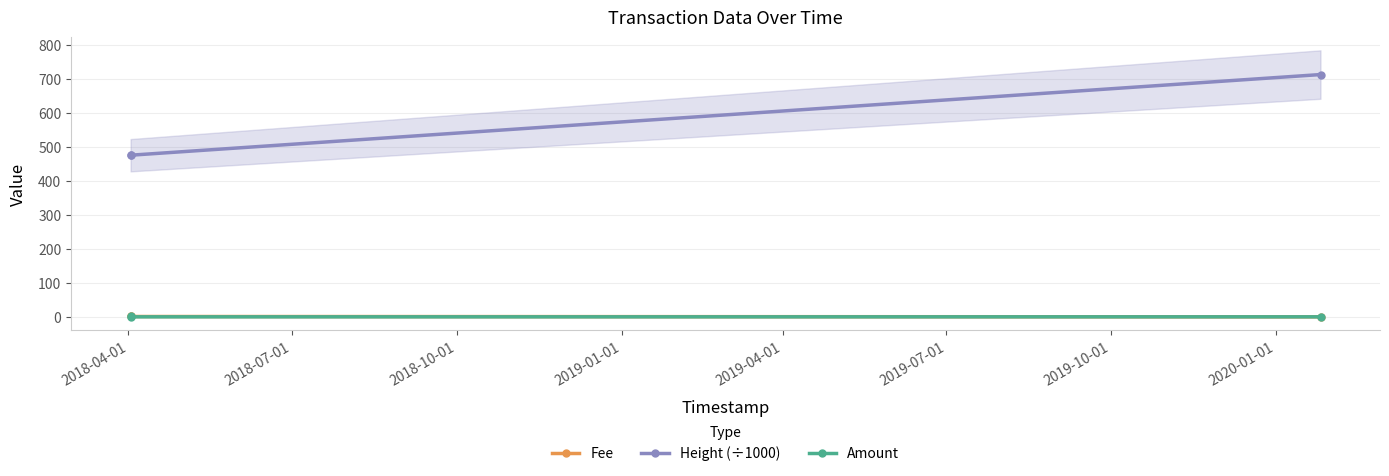

How many lines are shown in the chart?

3